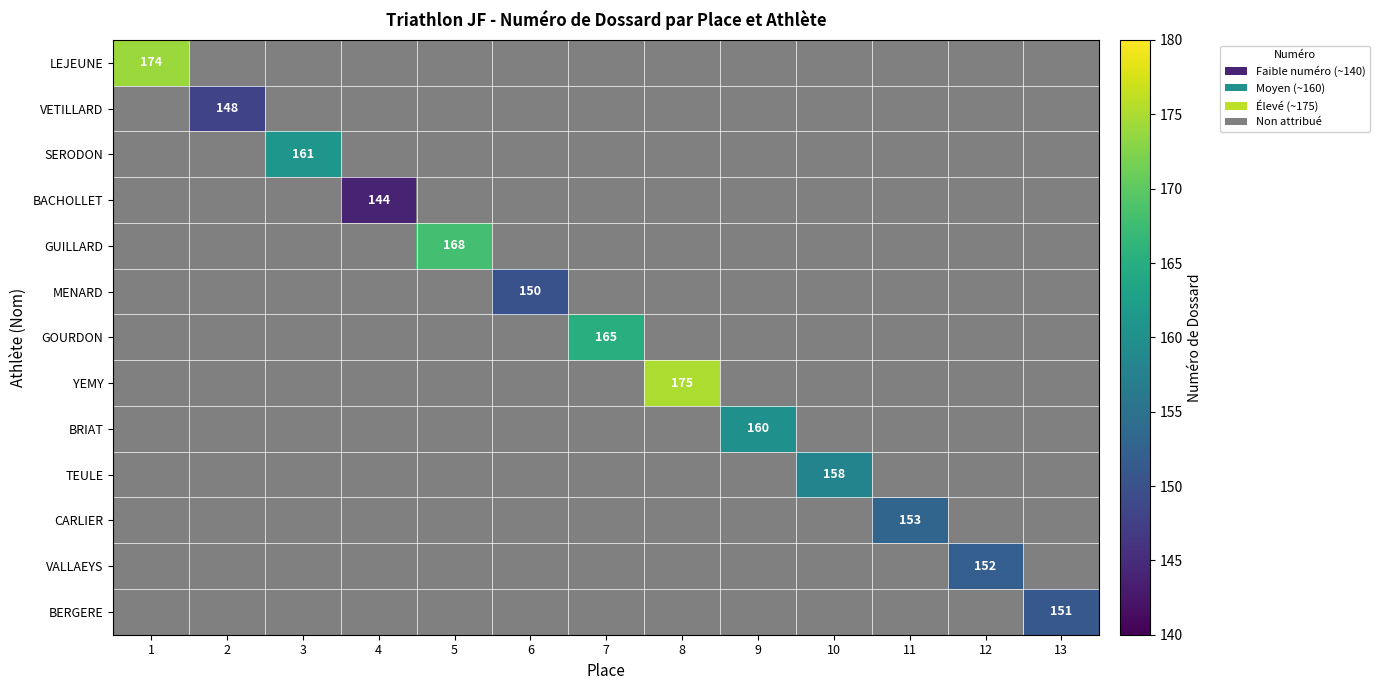

The value of BACHOLLET at 4 is 61. True or false?

False